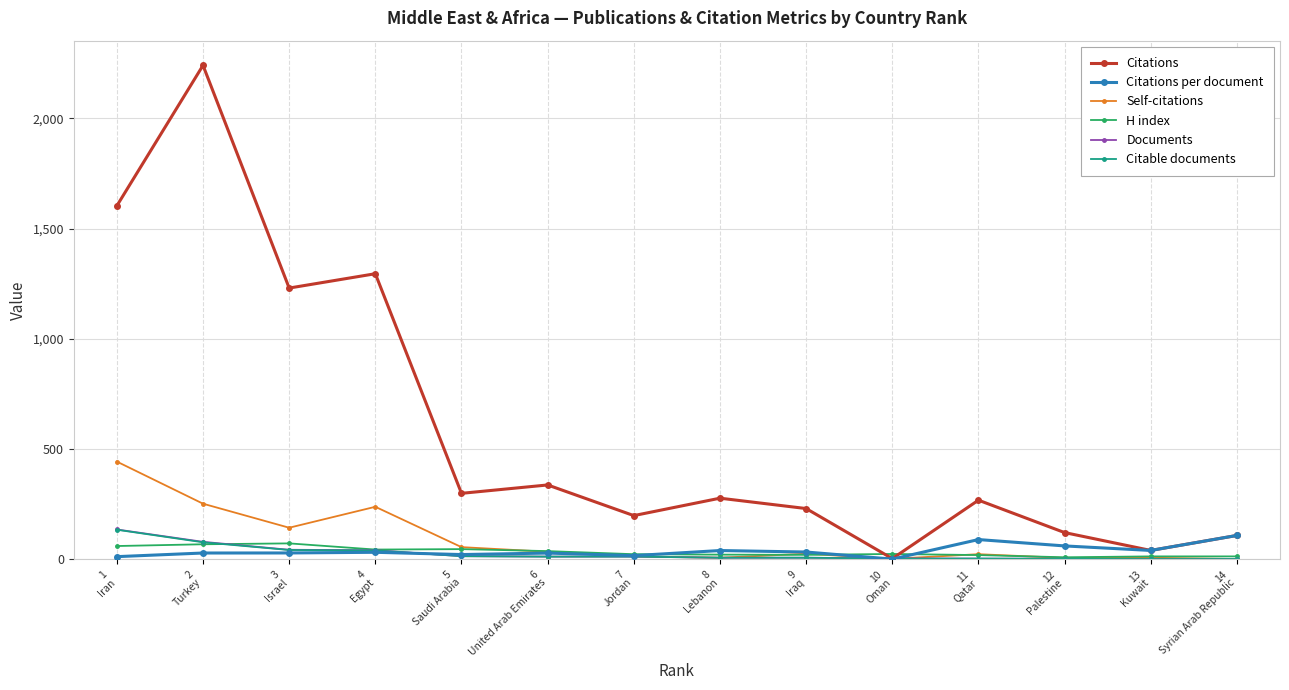

At which category is the sum across all series the highest?

2
Turkey